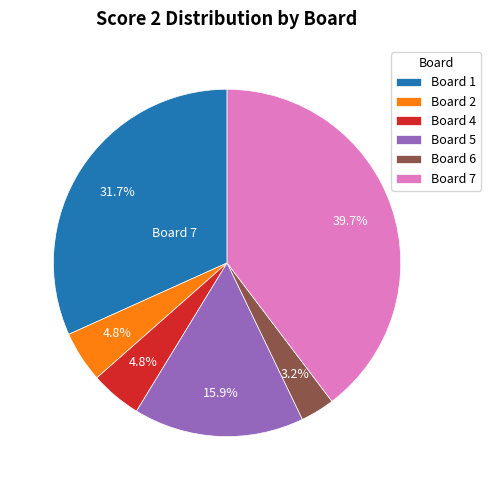

Does any single category account for the majority?

No